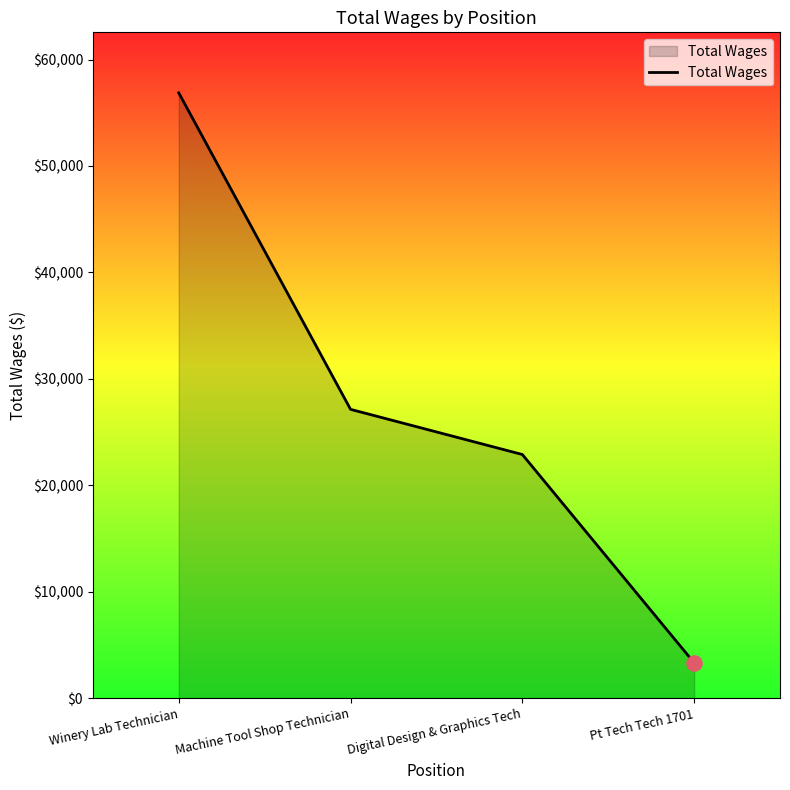

Which has a higher value, Digital Design & Graphics Tech or Pt Tech Tech 1701?

Digital Design & Graphics Tech